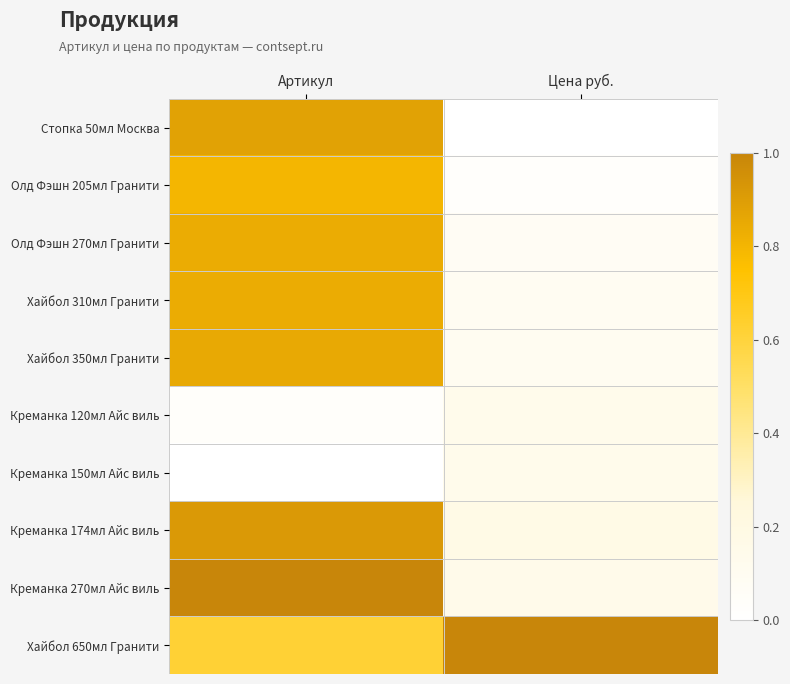

Reading left to right, list all the values displayed in this chart.

Стопка 50мл Москва: Артикул=0.9	Цена руб.=0.0
Олд Фэшн 205мл Гранити: Артикул=0.8	Цена руб.=0.0
Олд Фэшн 270мл Гранити: Артикул=0.8	Цена руб.=0.1
Хайбол 310мл Гранити: Артикул=0.8	Цена руб.=0.1
Хайбол 350мл Гранити: Артикул=0.9	Цена руб.=0.1
Креманка 120мл Айс виль: Артикул=0.0	Цена руб.=0.1
Креманка 150мл Айс виль: Артикул=0.0	Цена руб.=0.1
Креманка 174мл Айс виль: Артикул=0.9	Цена руб.=0.2
Креманка 270мл Айс виль: Артикул=1.0	Цена руб.=0.1
Хайбол 650мл Гранити: Артикул=0.6	Цена руб.=1.0